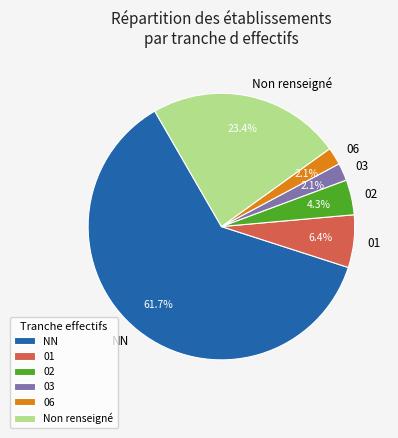

What is the largest slice in the pie chart?

NN